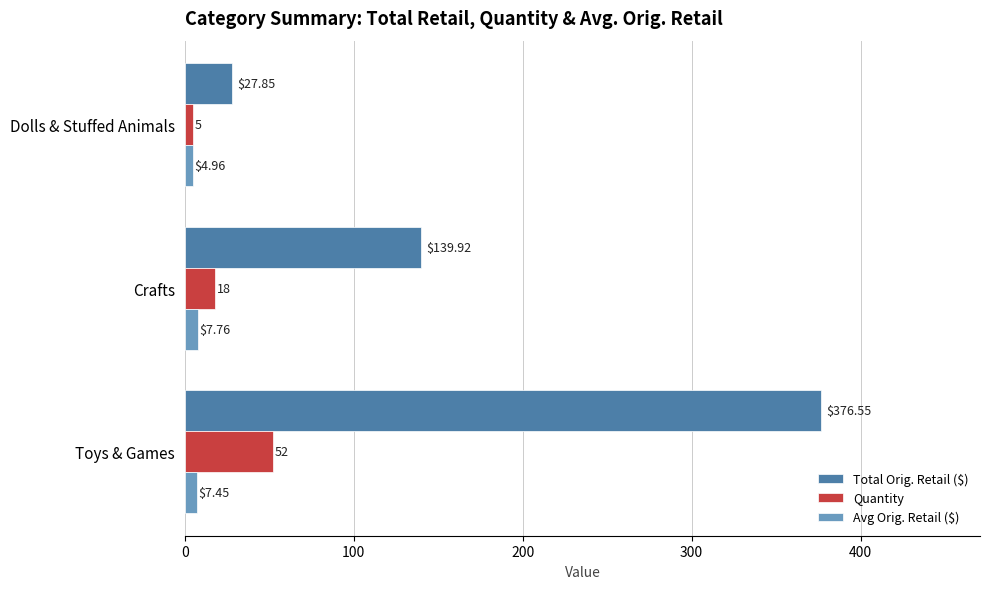

At which label is Total Orig. Retail ($) closest to 202?

Crafts